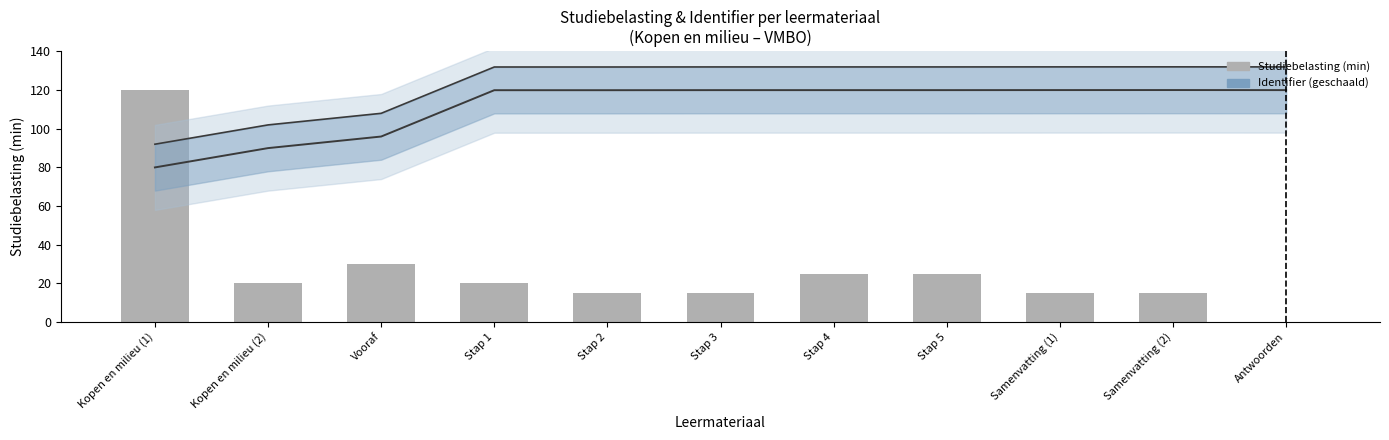

How many groups of bars are there?

11